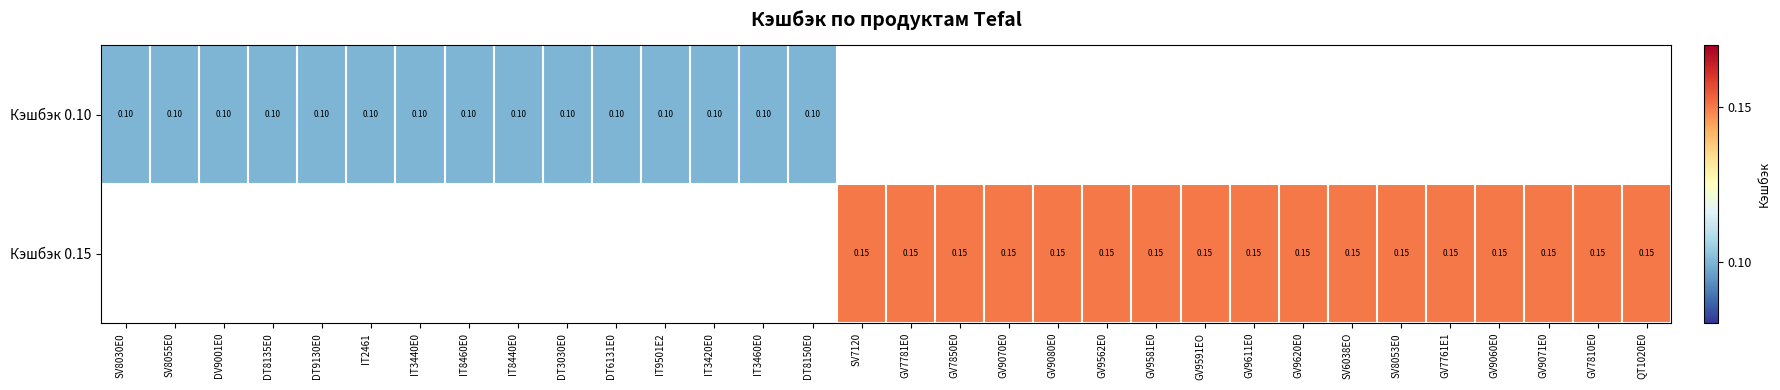

Which category has the lowest value in the Кэшбэк 0.15 series?

SV8030E0